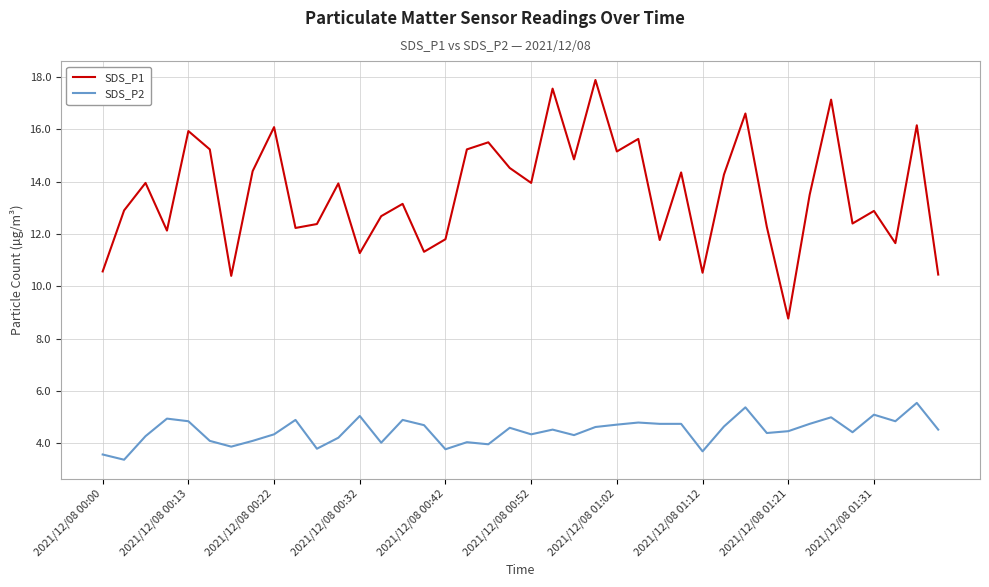

True or false: SDS_P2 and SDS_P1 cross at least once.

False